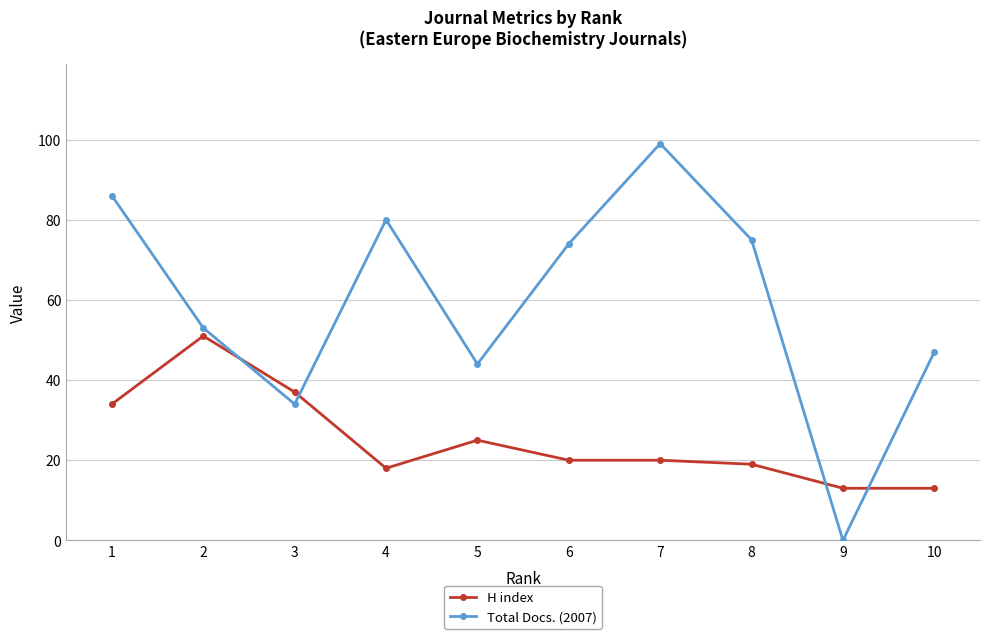

What is the value of the H index point at the 9th from the left?

13